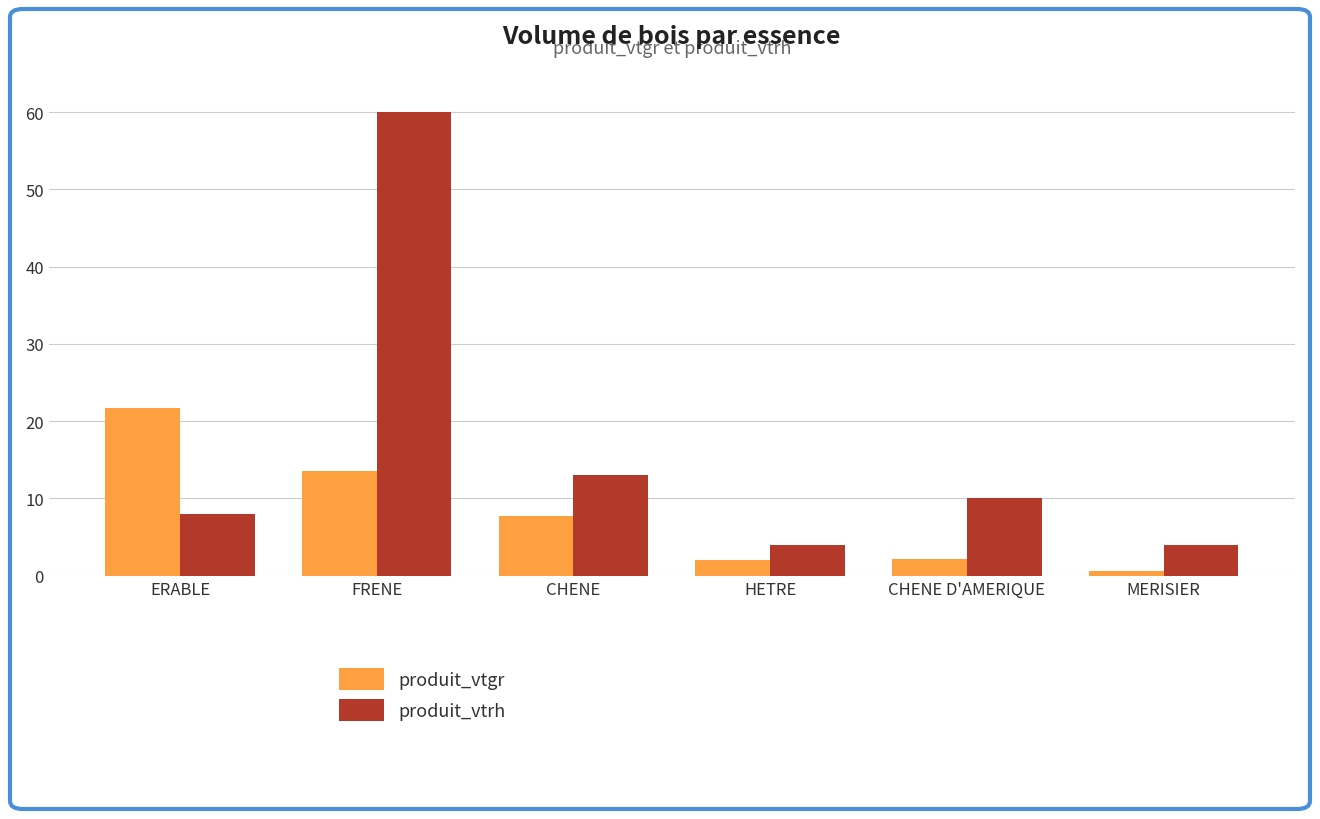

What are all the series names shown in the legend?

produit_vtgr, produit_vtrh